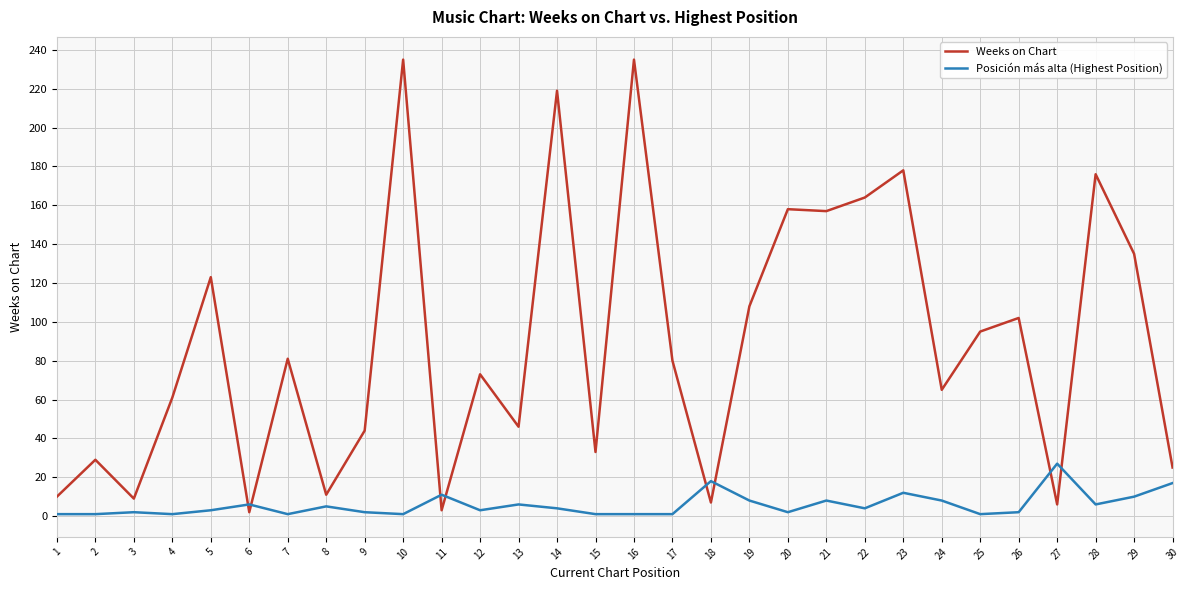

What is the maximum value shown in the chart?

235